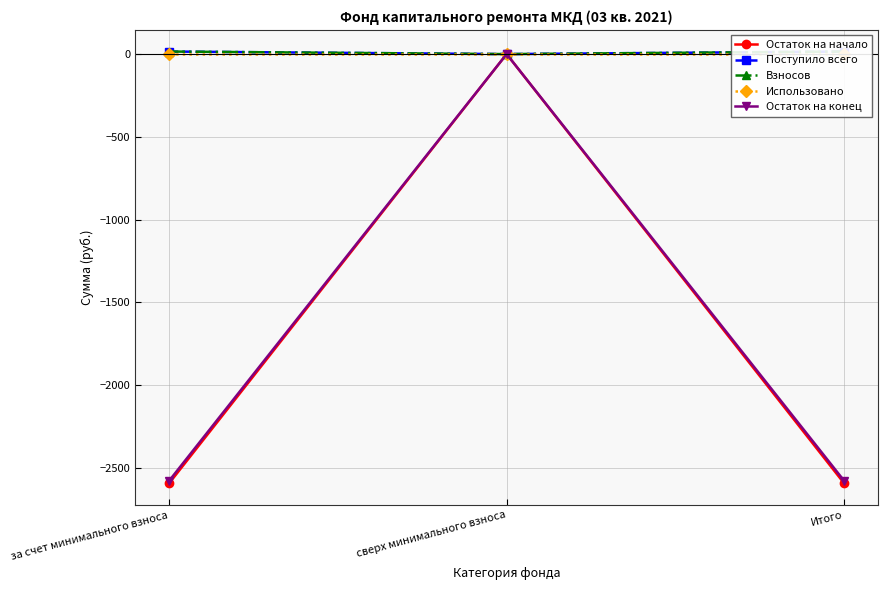

Where does the Остаток на конец series first go above -2577?

сверх минимального взноса